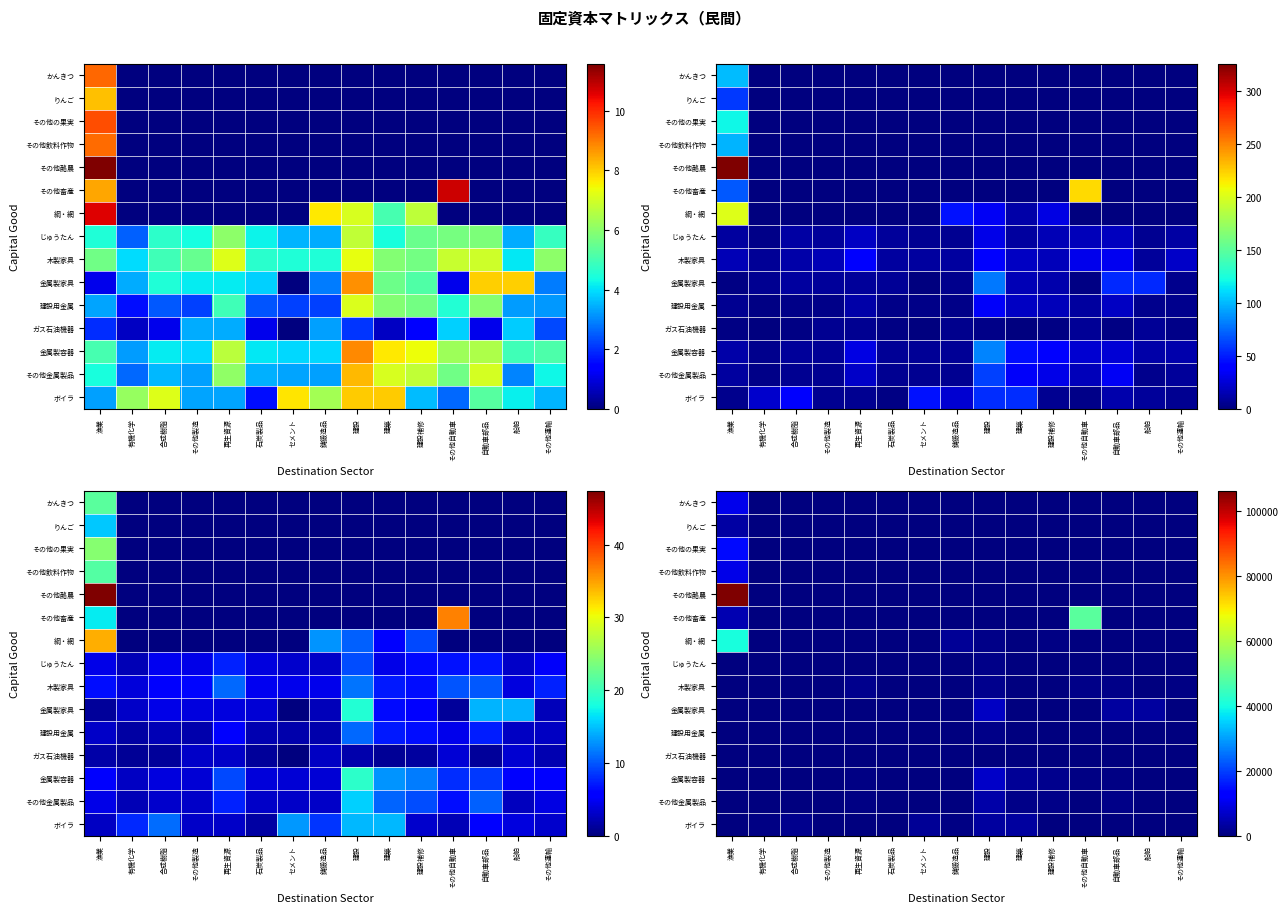

What is the total value across all series at 有機化学?

615